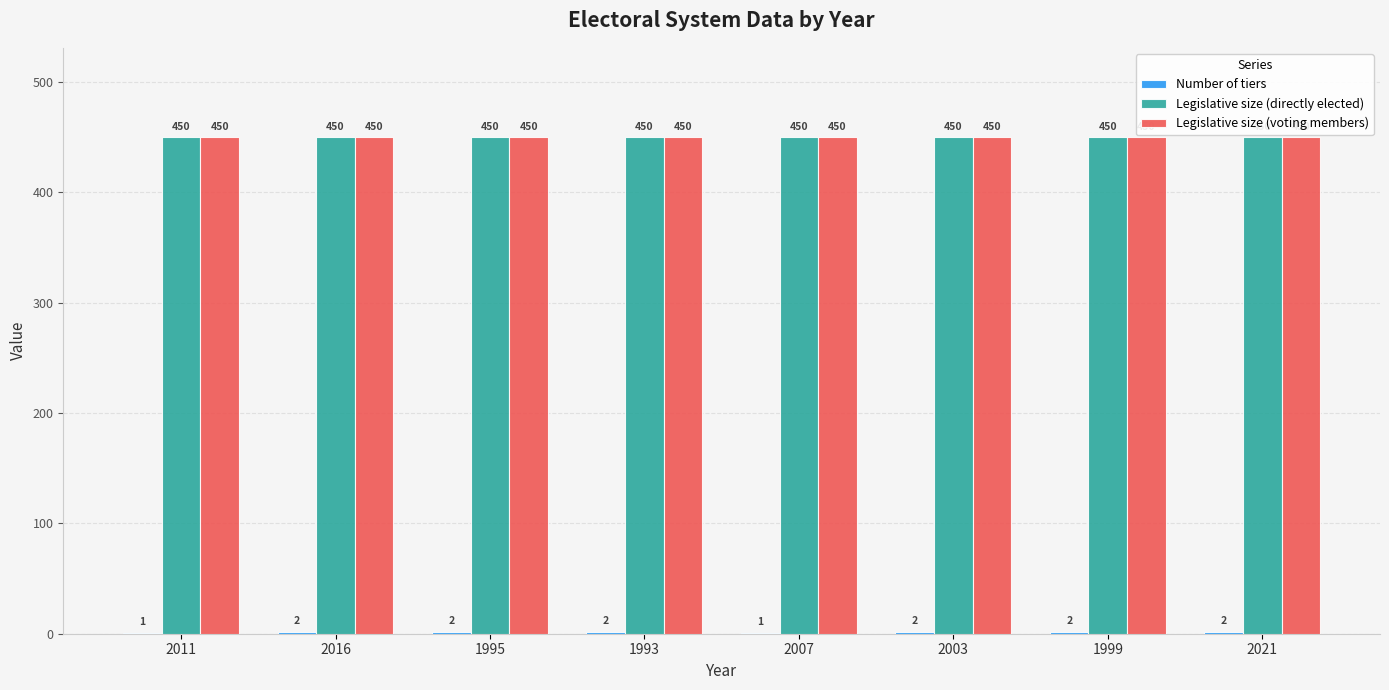

What is the approximate value of Legislative size (voting members) at 1999?

450